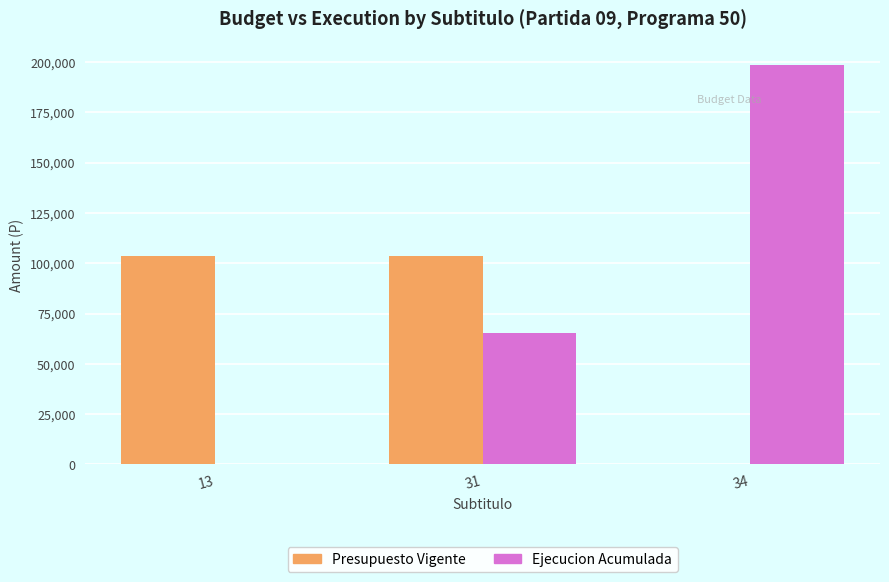

Which category has the highest value in the Ejecucion Acumulada series?

34